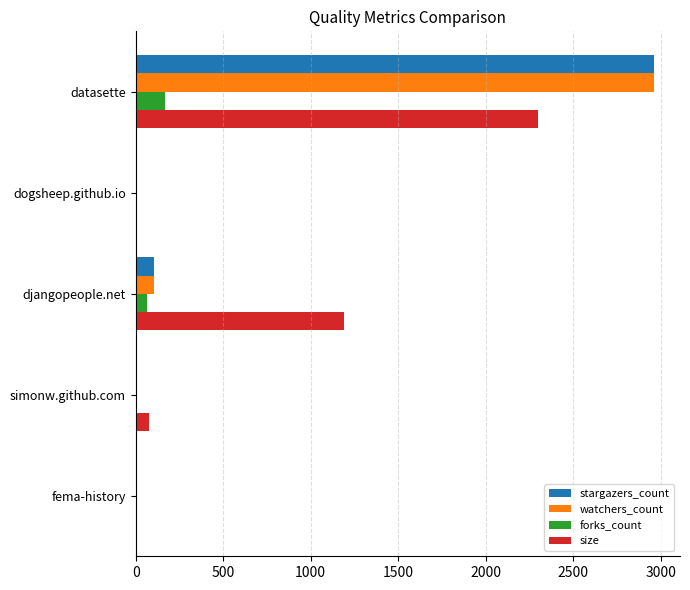

What is the greatest value displayed?

2962